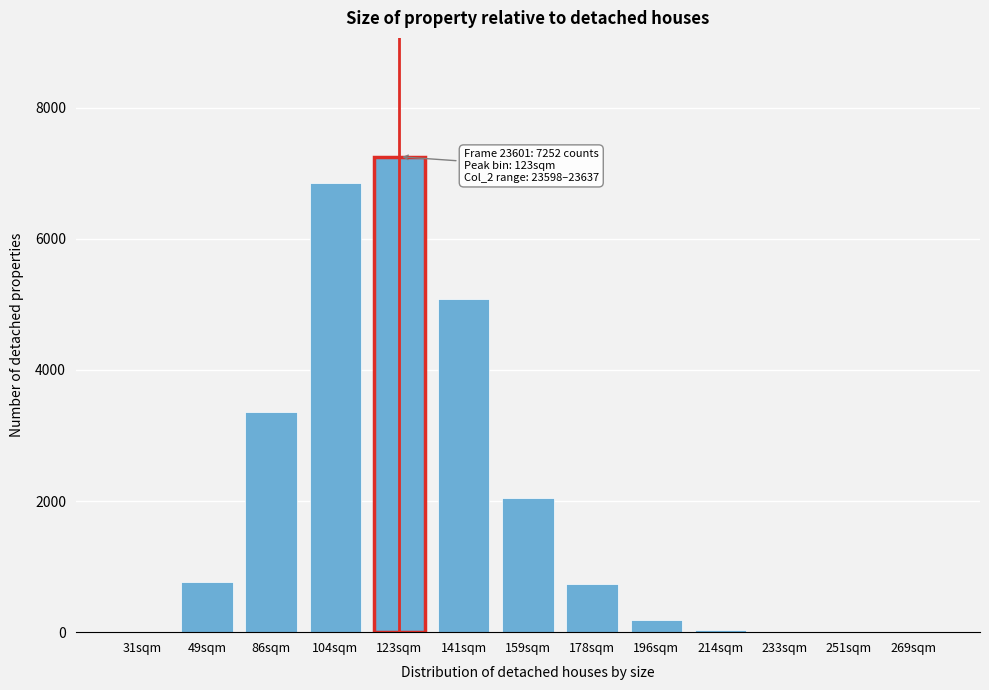

The value at 141sqm is 8712.2. True or false?

False